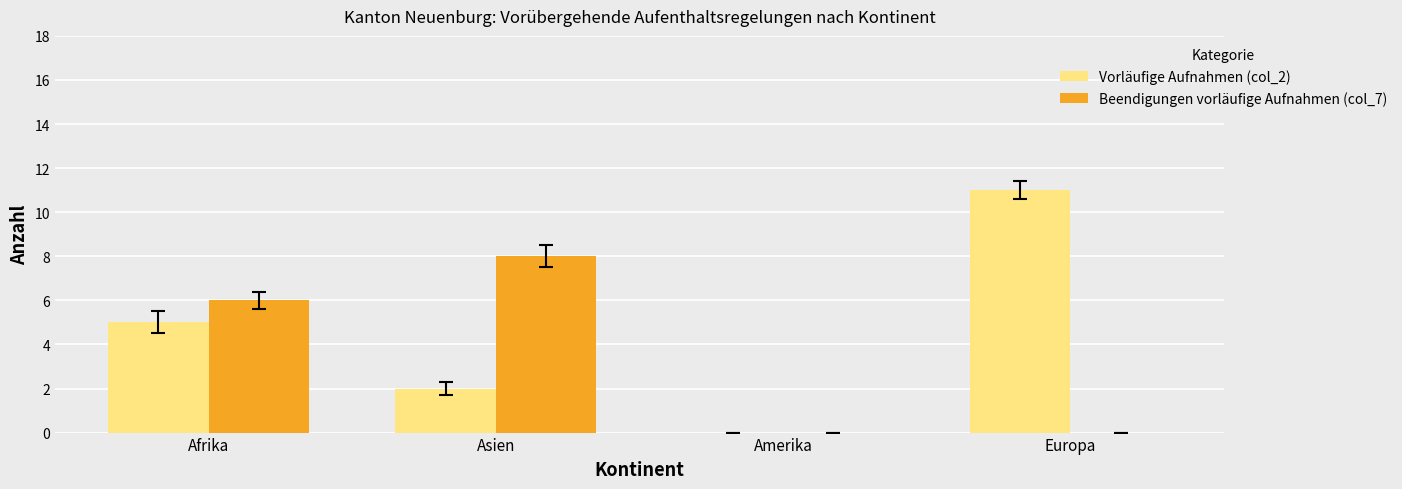

What is the sum of all Vorläufige Aufnahmen (col_2) values?

18